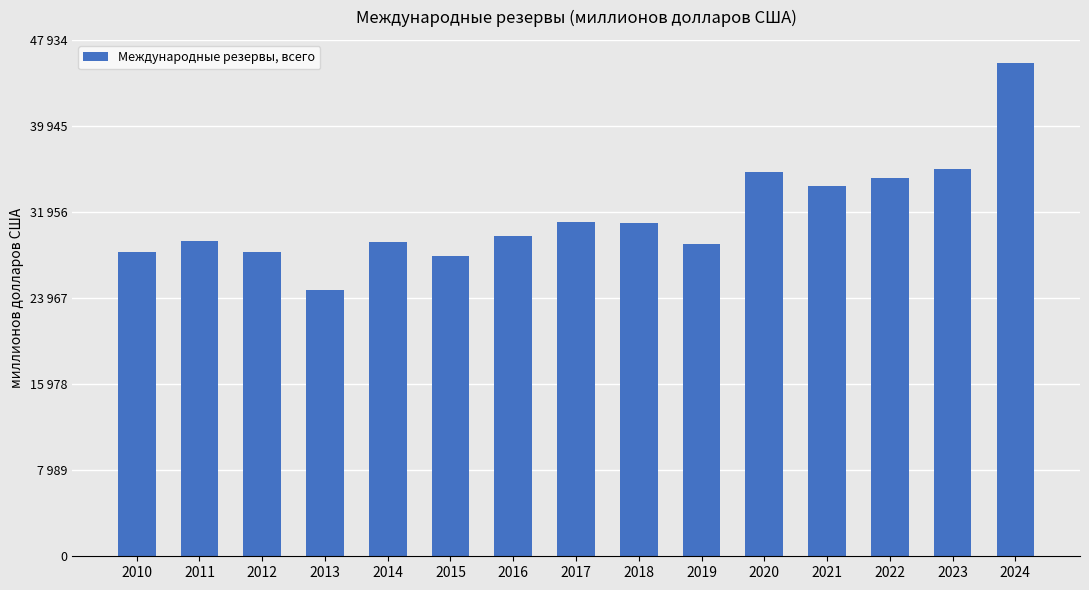

What value does the data have at 2012?

28268.8